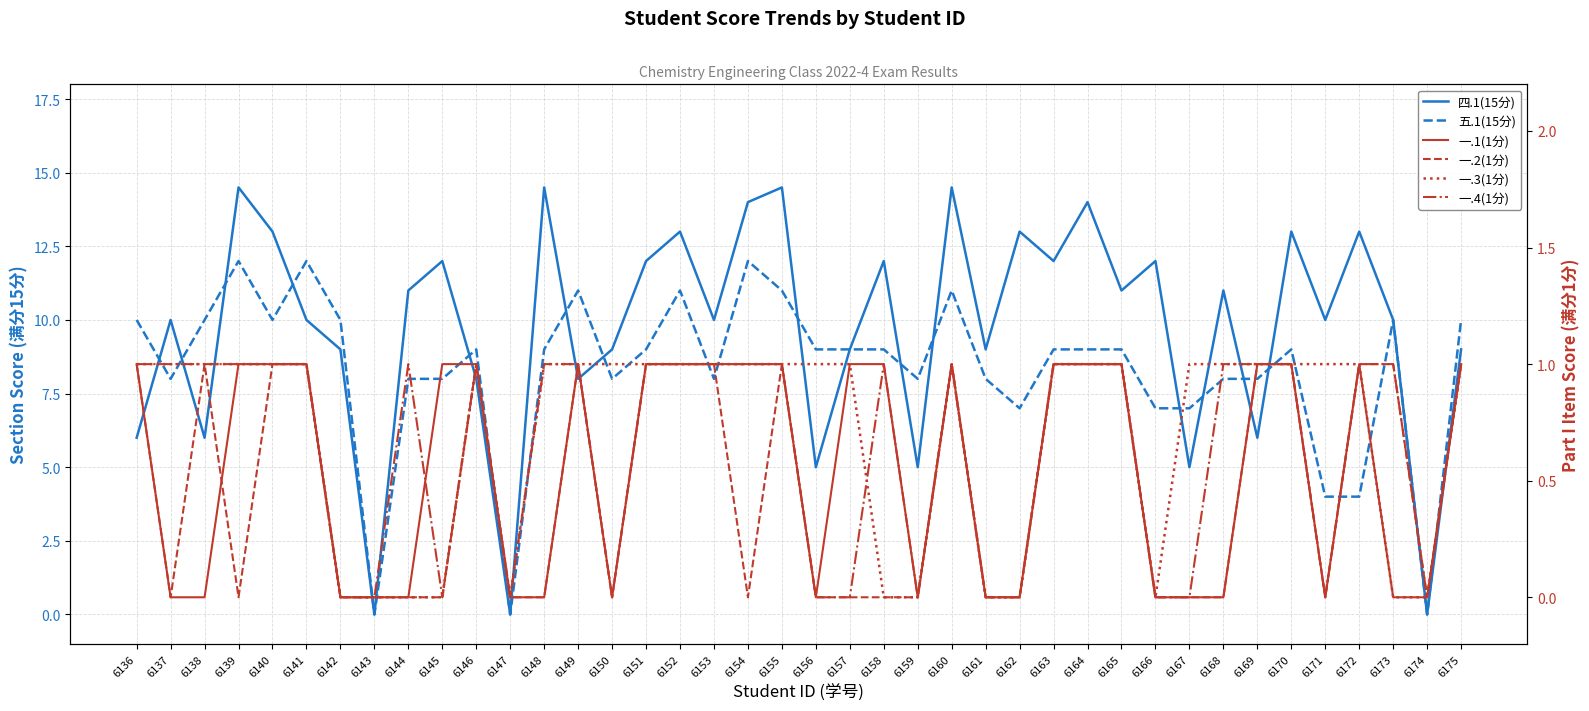

At which label does 五.1(15分) first exceed 9?

6136